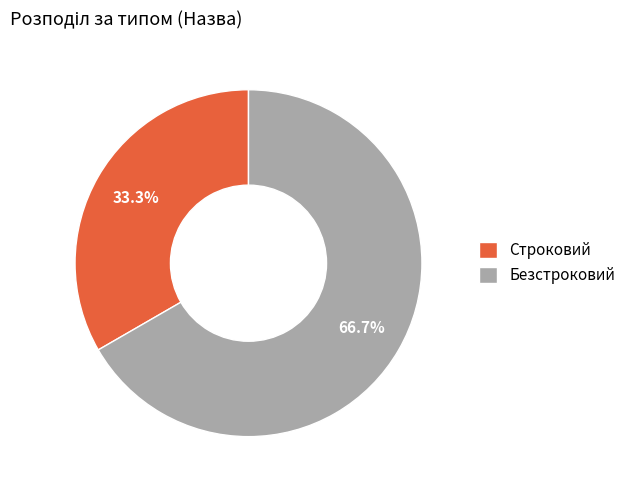

Rank the categories by value from highest to lowest.

Безстроковий, Строковий